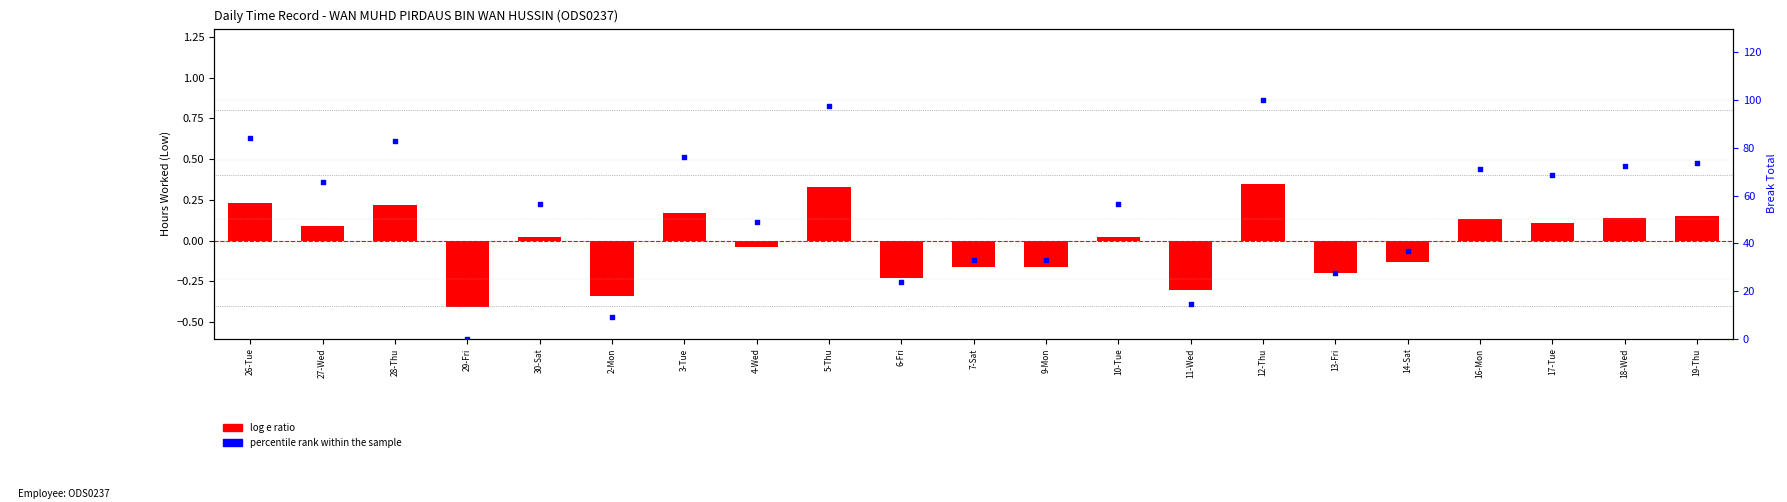

Which series reaches the maximum Y coordinate?

percentile rank within sample